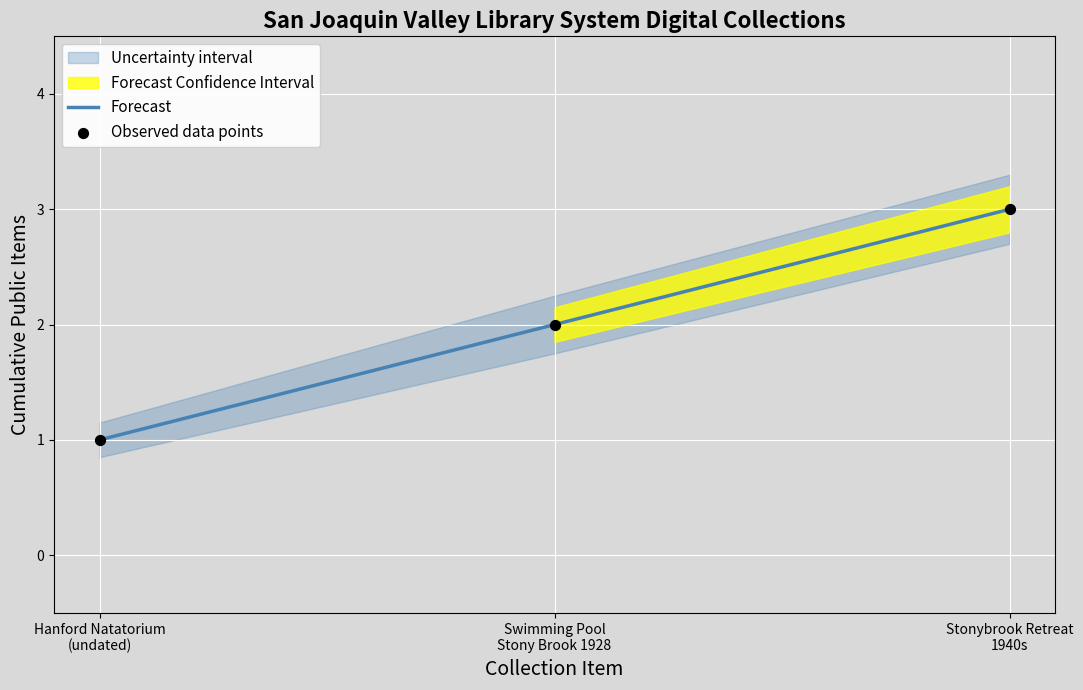

Which series has the largest total across all categories?

Forecast